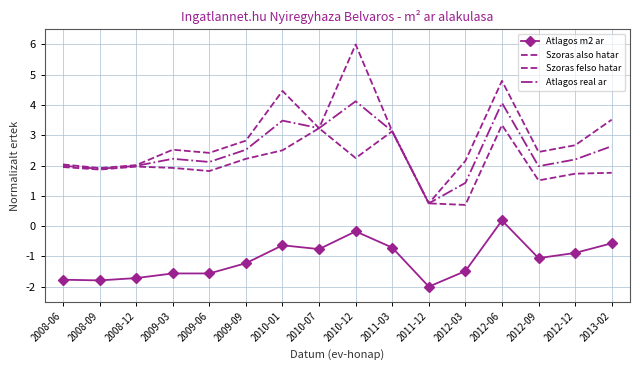

Count the number of data series in this chart.

4